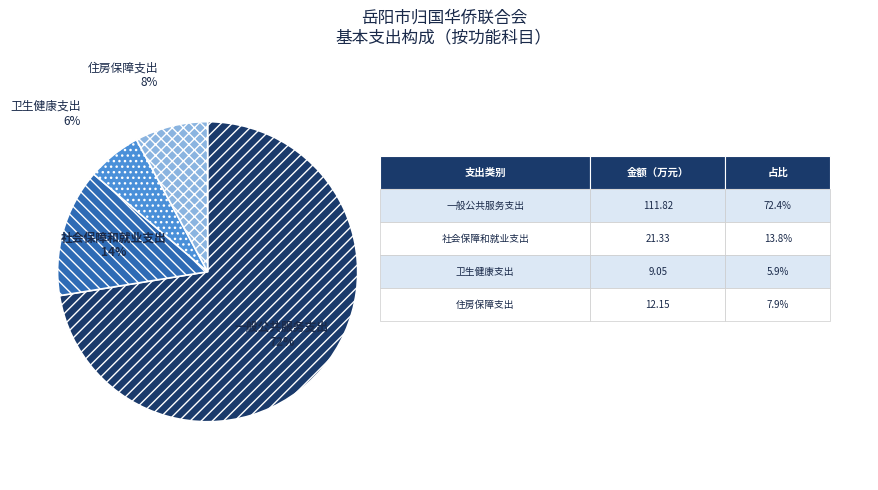

How many slices are in this pie chart?

4